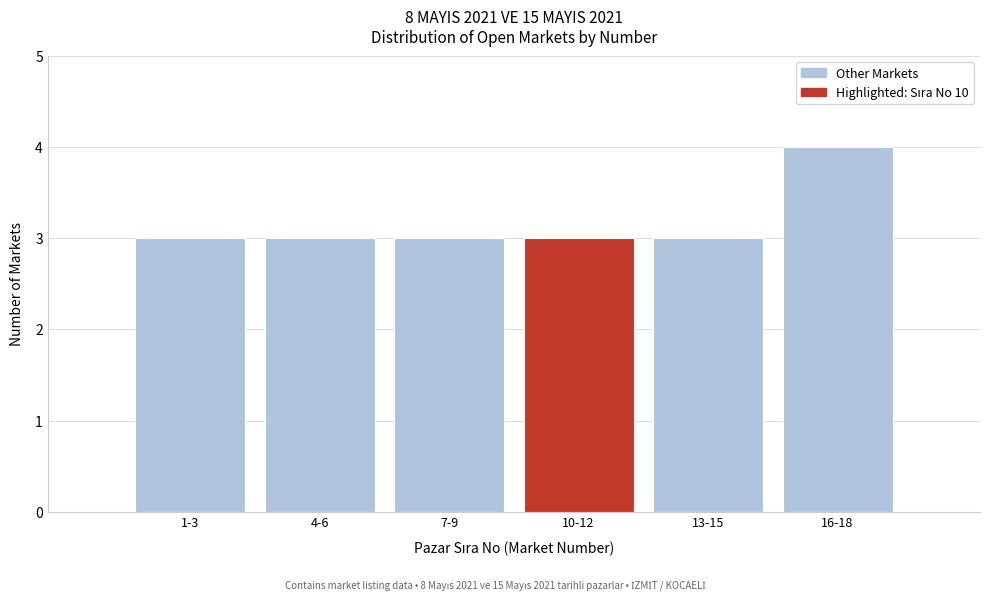

Reading left to right, list all the values displayed in this chart.

3	3	3	3	3	4